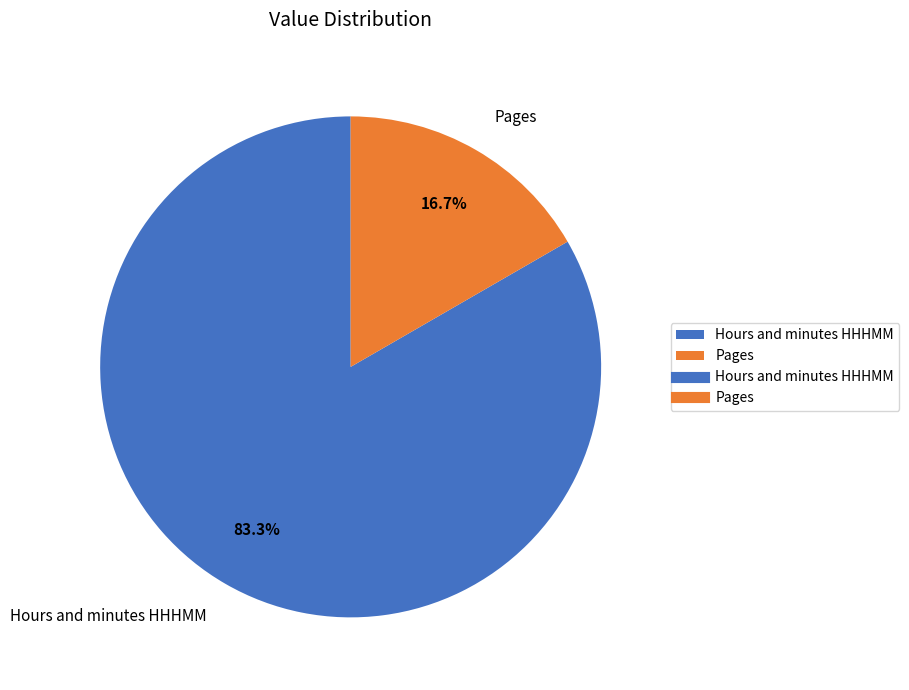

What percentage is the Pages slice, to the nearest percent?

17%